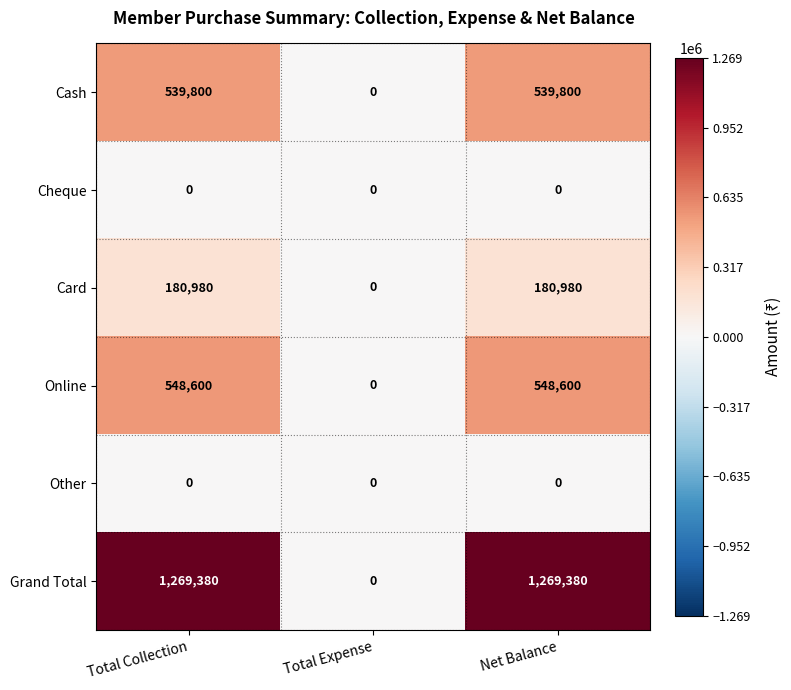

What is the average value of the Online series?

365733